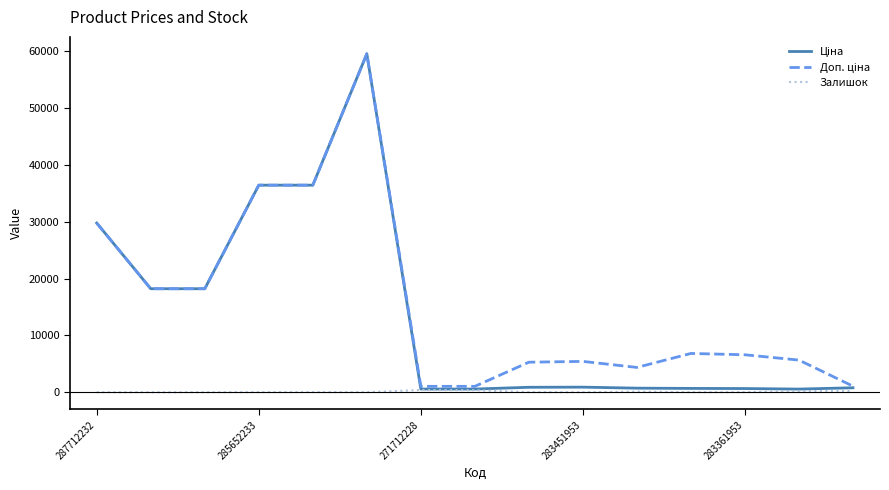

Is it true that Залишок equals 2.0 at 283451953?

True